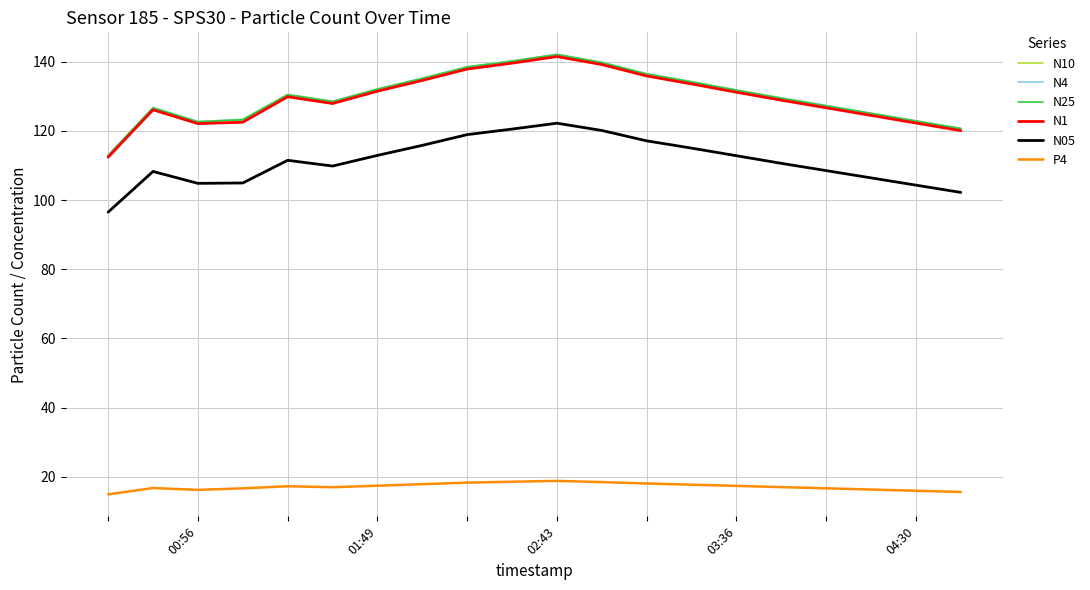

Is this an area chart (filled region under the line)?

No